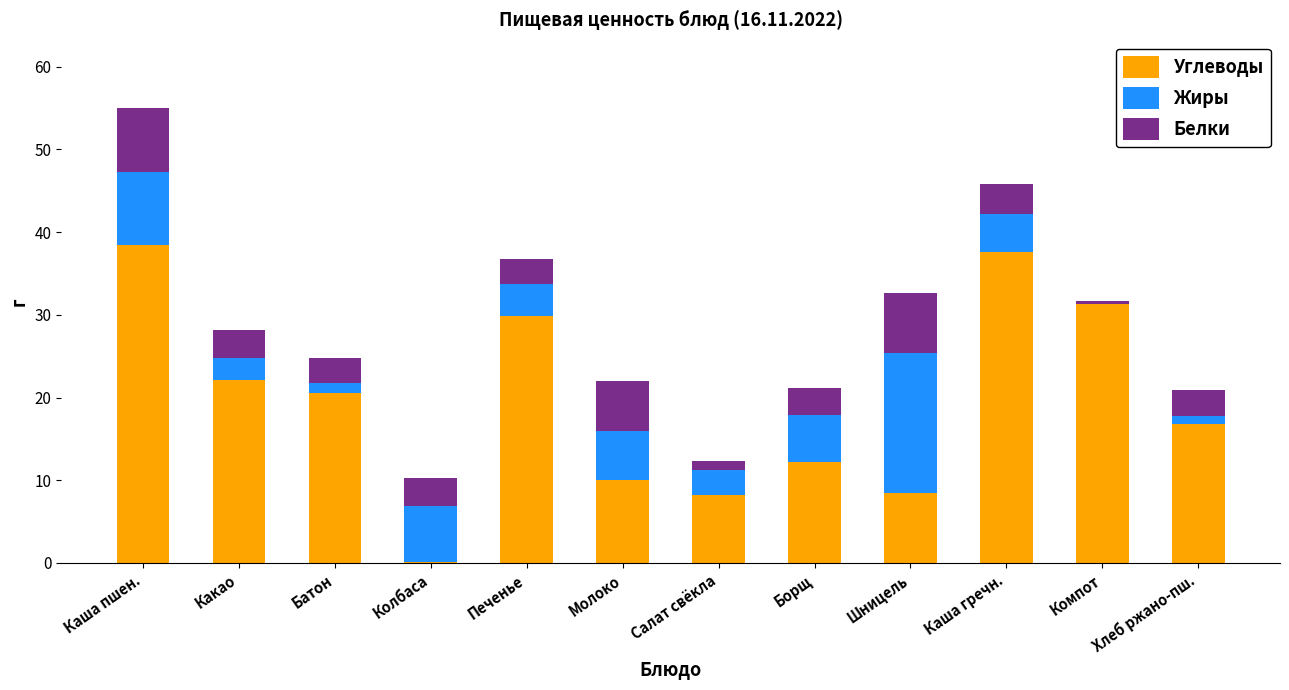

At which category is the sum across all series the highest?

Каша пшен.